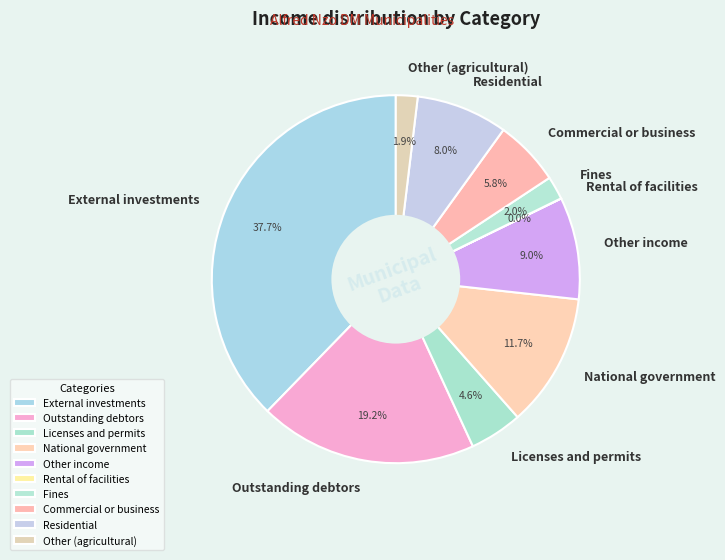

To the nearest percent, what is the difference between the National government and Other income slice percentages?

3%